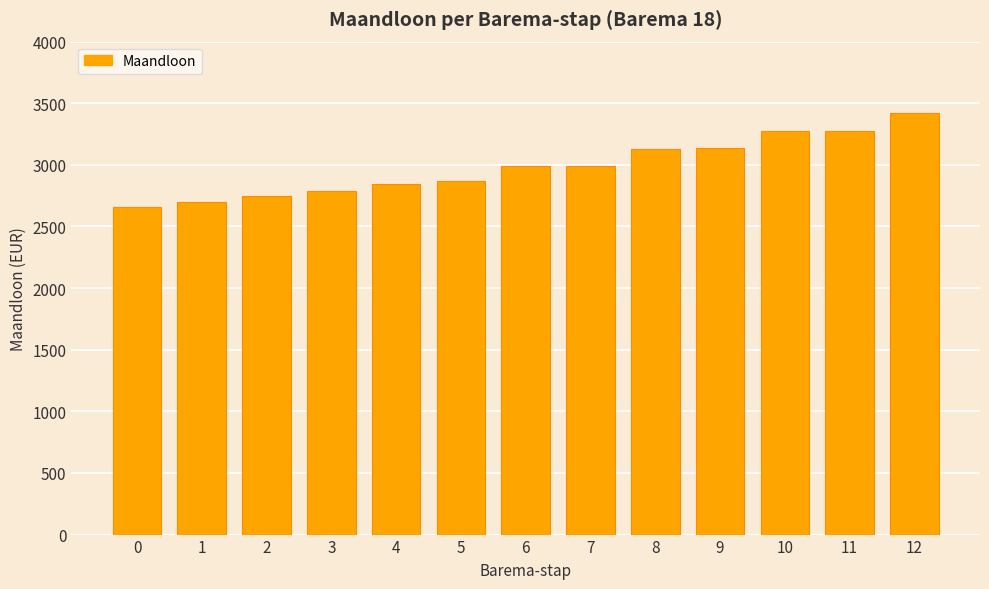

What is the ratio of the value at 4 to the value at 5?

1.0